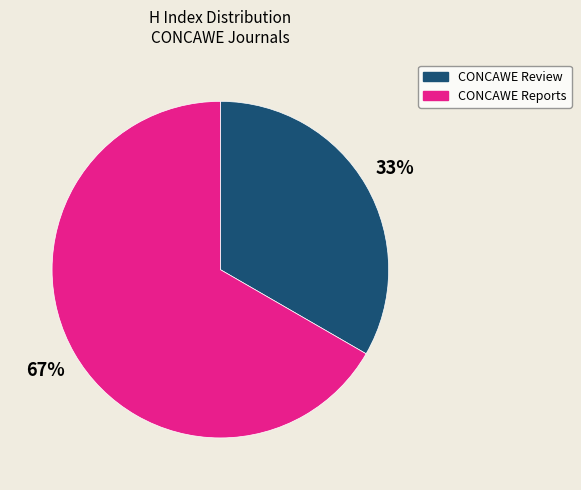

Which category has the biggest portion of the pie?

CONCAWE Reports